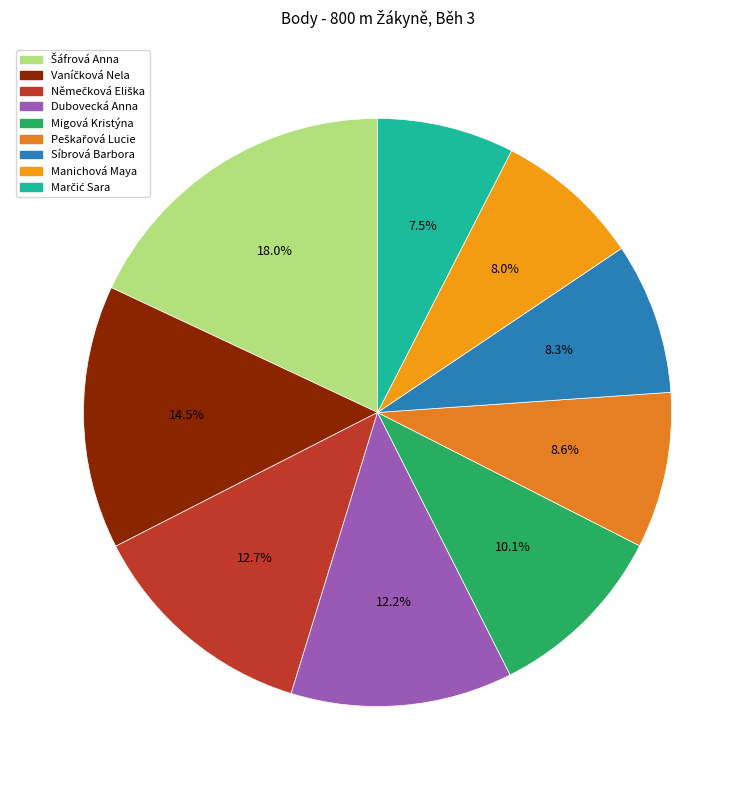

Count the number of slices in the pie.

9